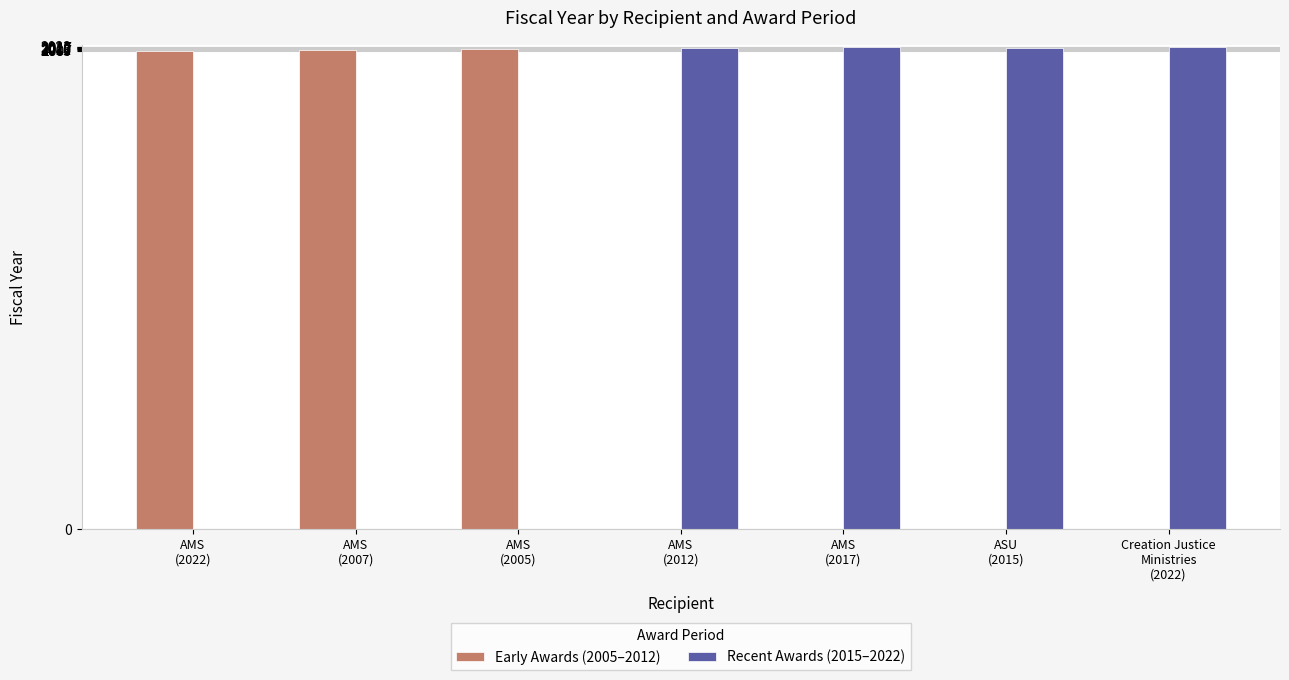

At which category does the chart reach its minimum across all series?

AMS
(2012)